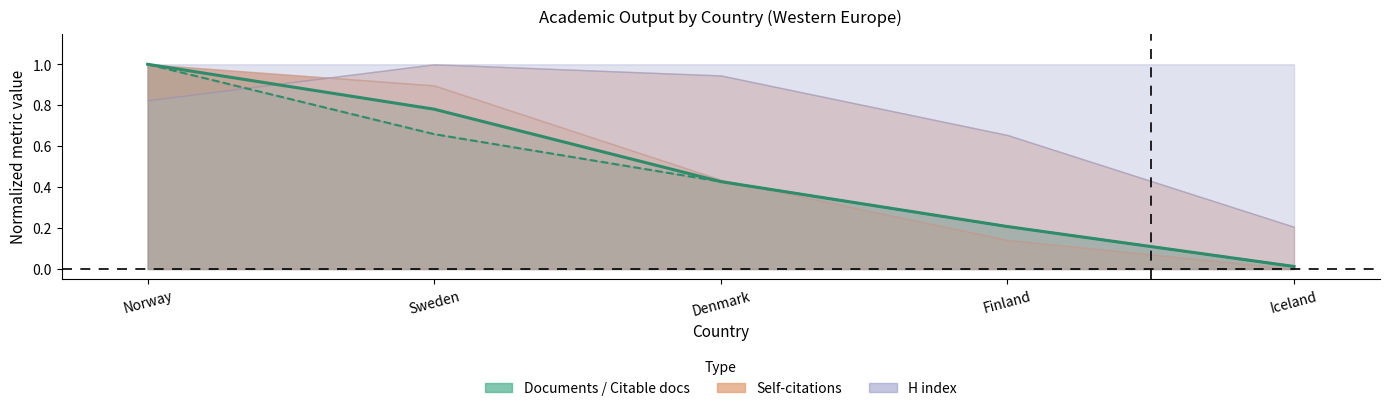

Between Iceland and Finland, which is larger?

Finland